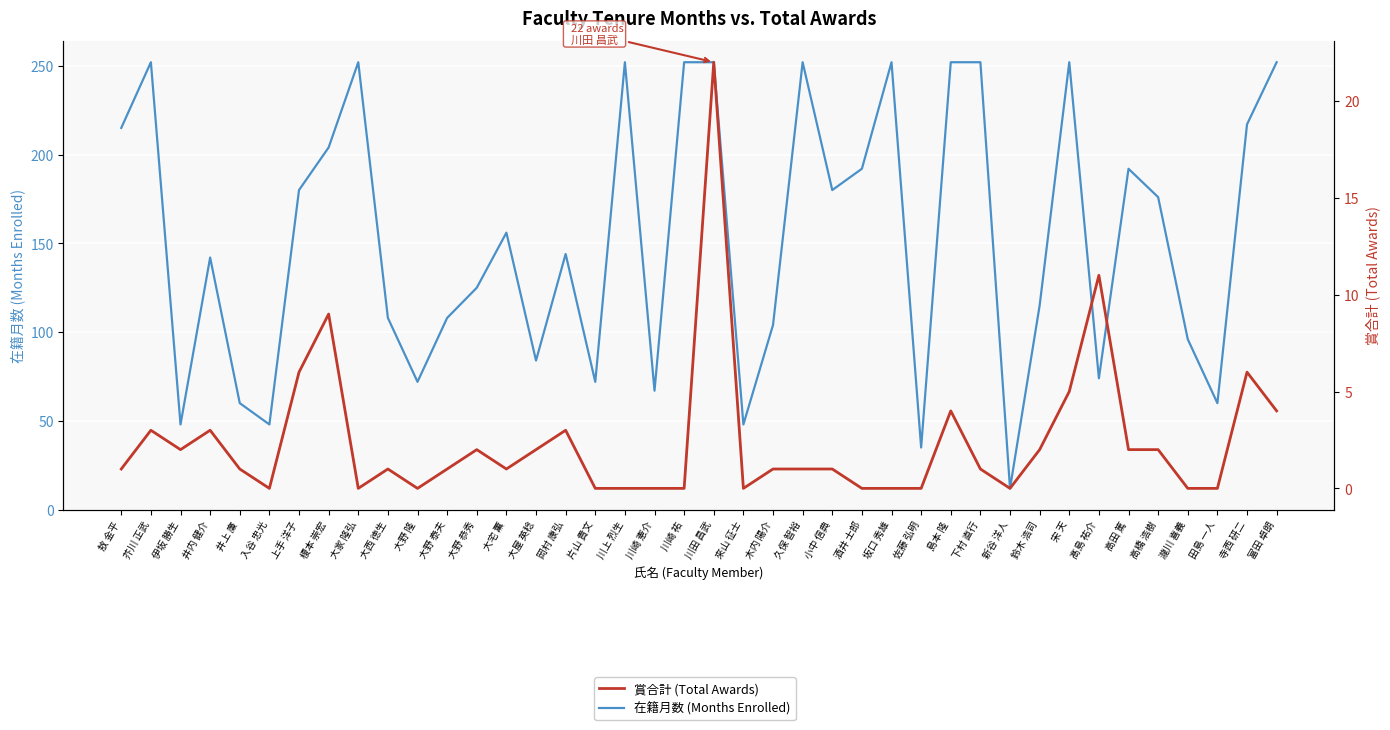

What is the spread (max minus min) of values at 井内 健介?

139